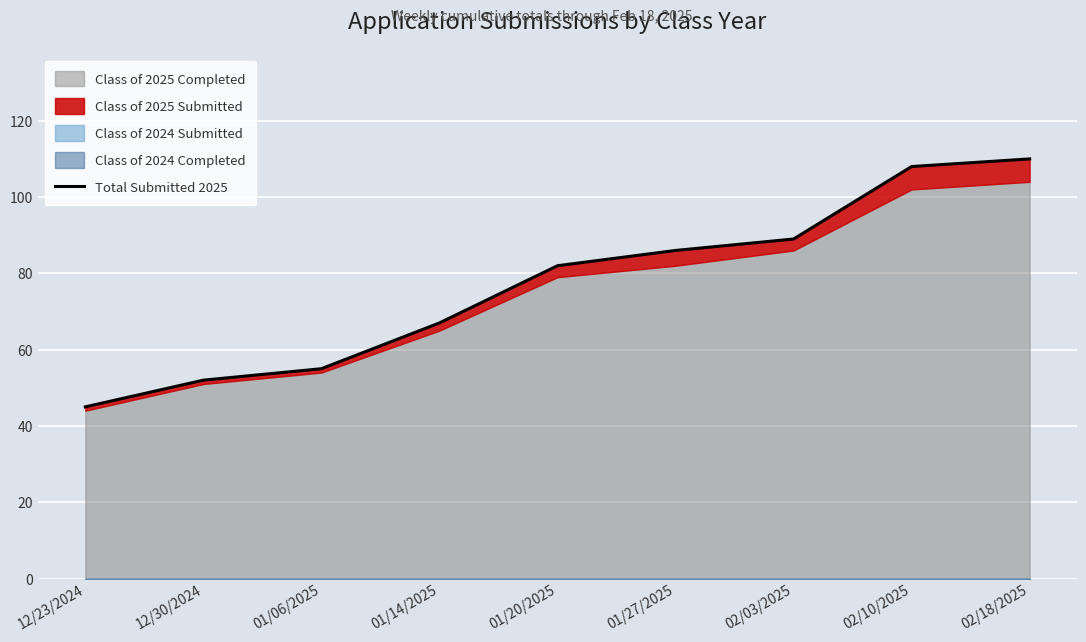

What position from the left is 01/06/2025?

3